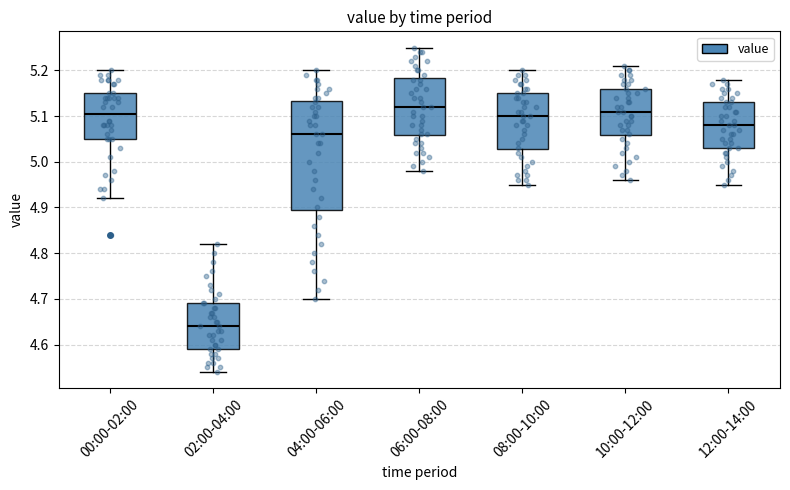

Comparing the boxes themselves (not the whiskers), which one is the tallest?

04:00-06:00